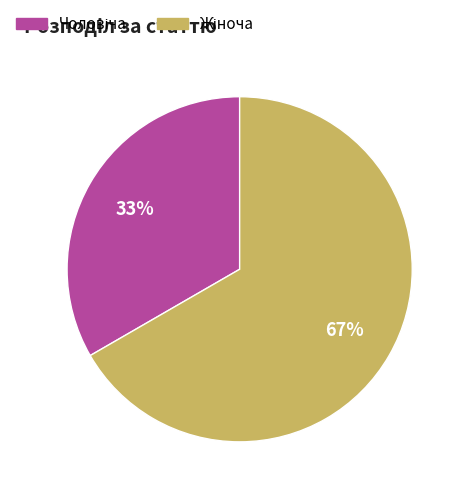

To the nearest percent, what is the average slice percentage?

50%